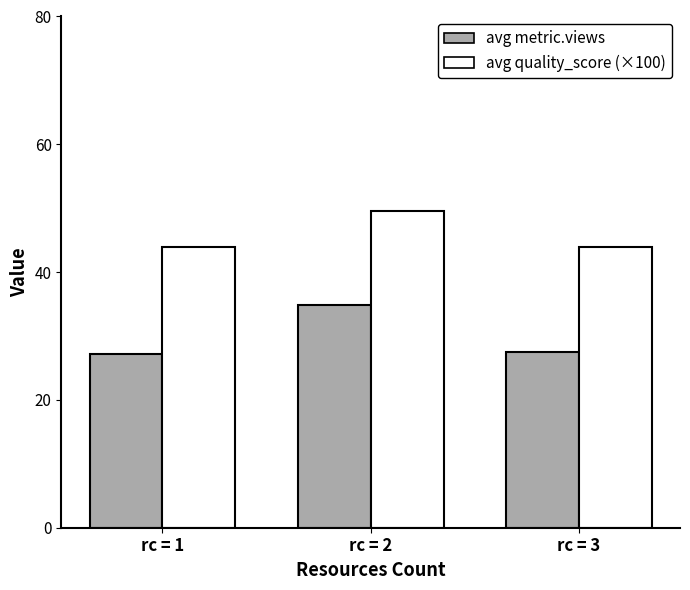

What is the maximum value shown in the chart?

49.6